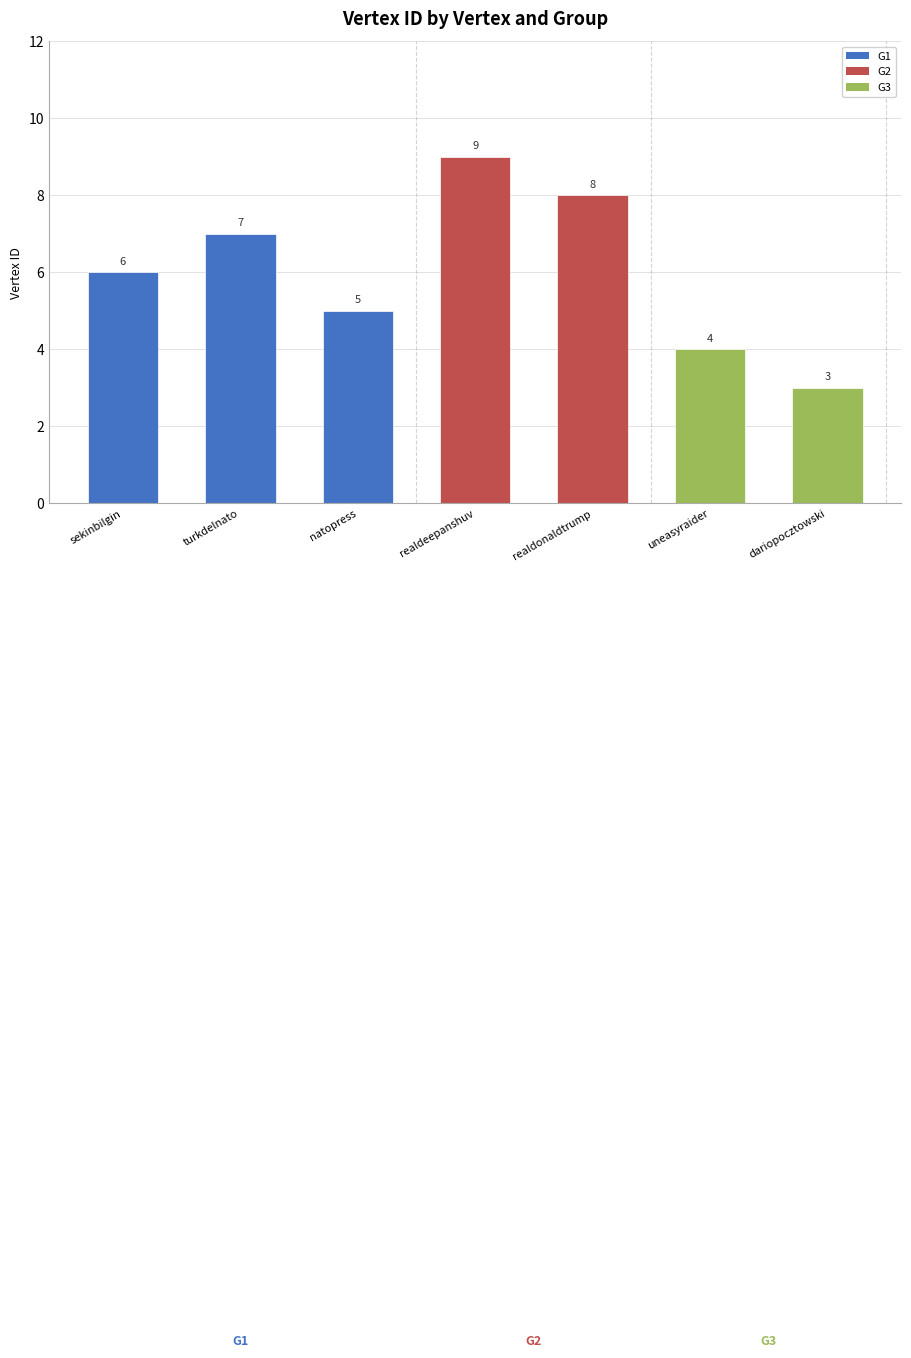

What is the average value?

6